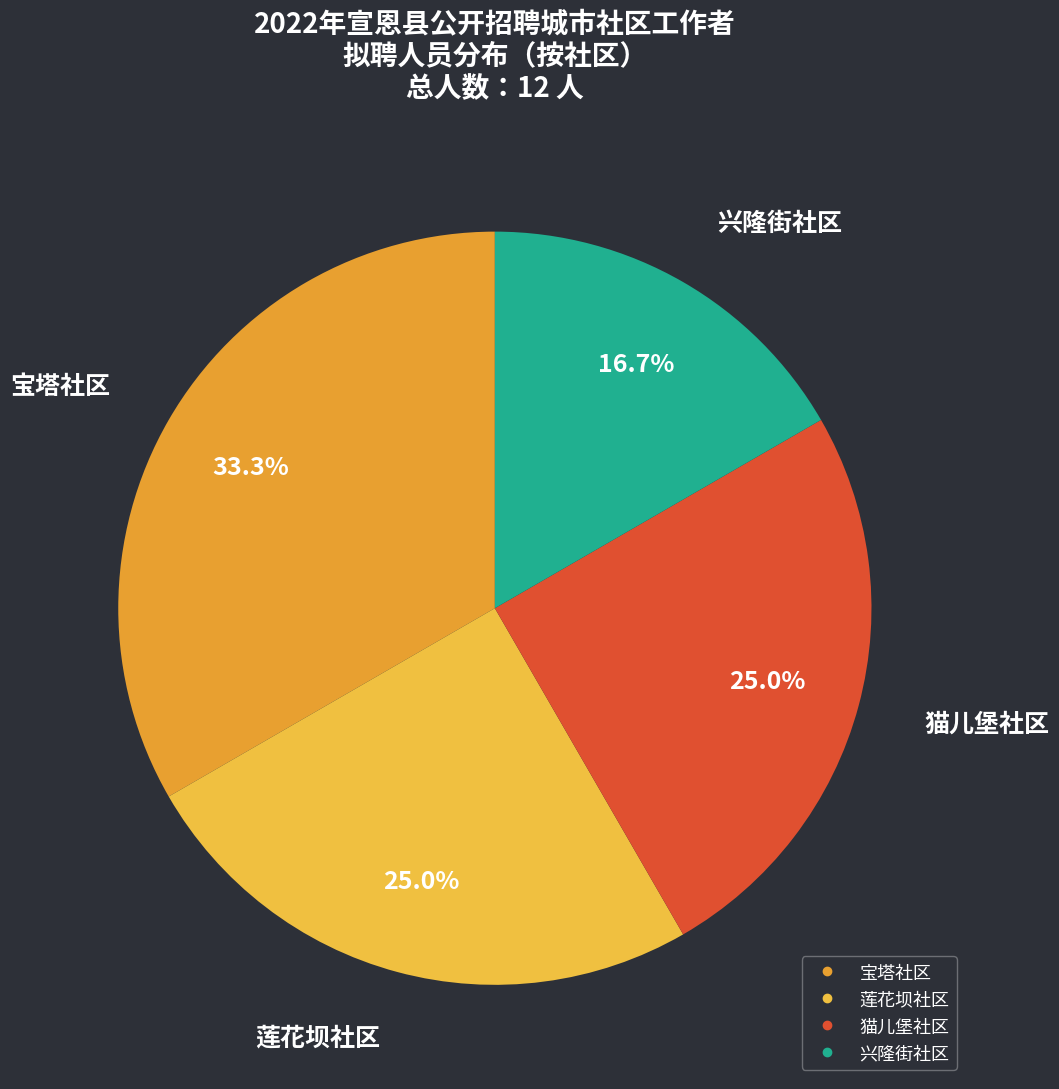

Count the number of slices in the pie.

4